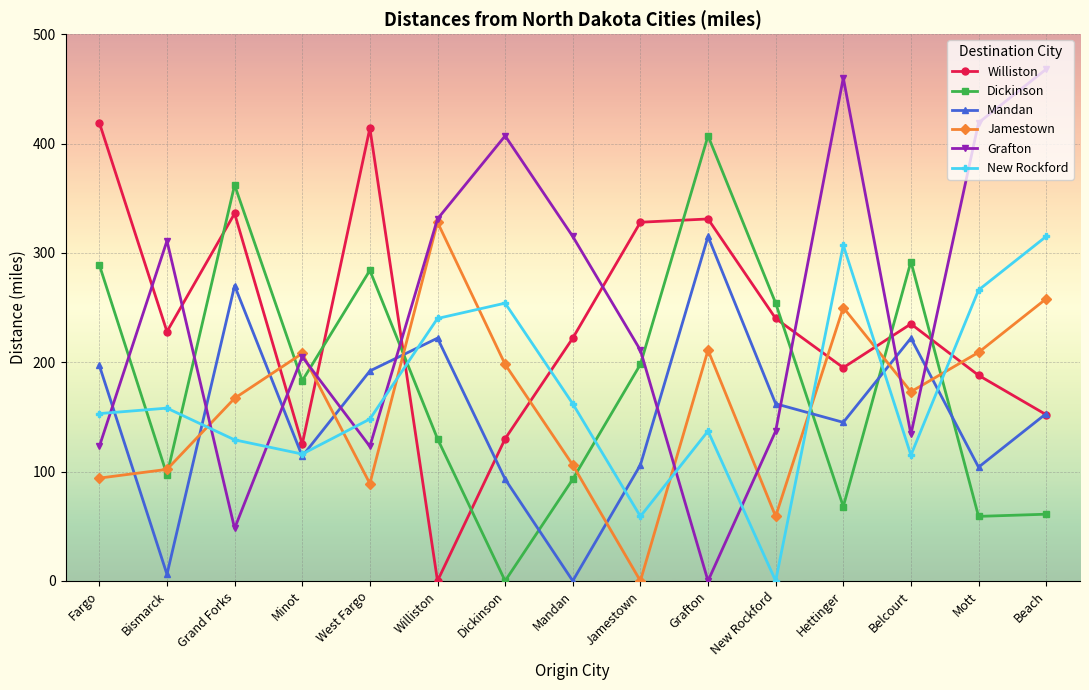

True or false: Mandan has more than 0 interior local peaks.

True